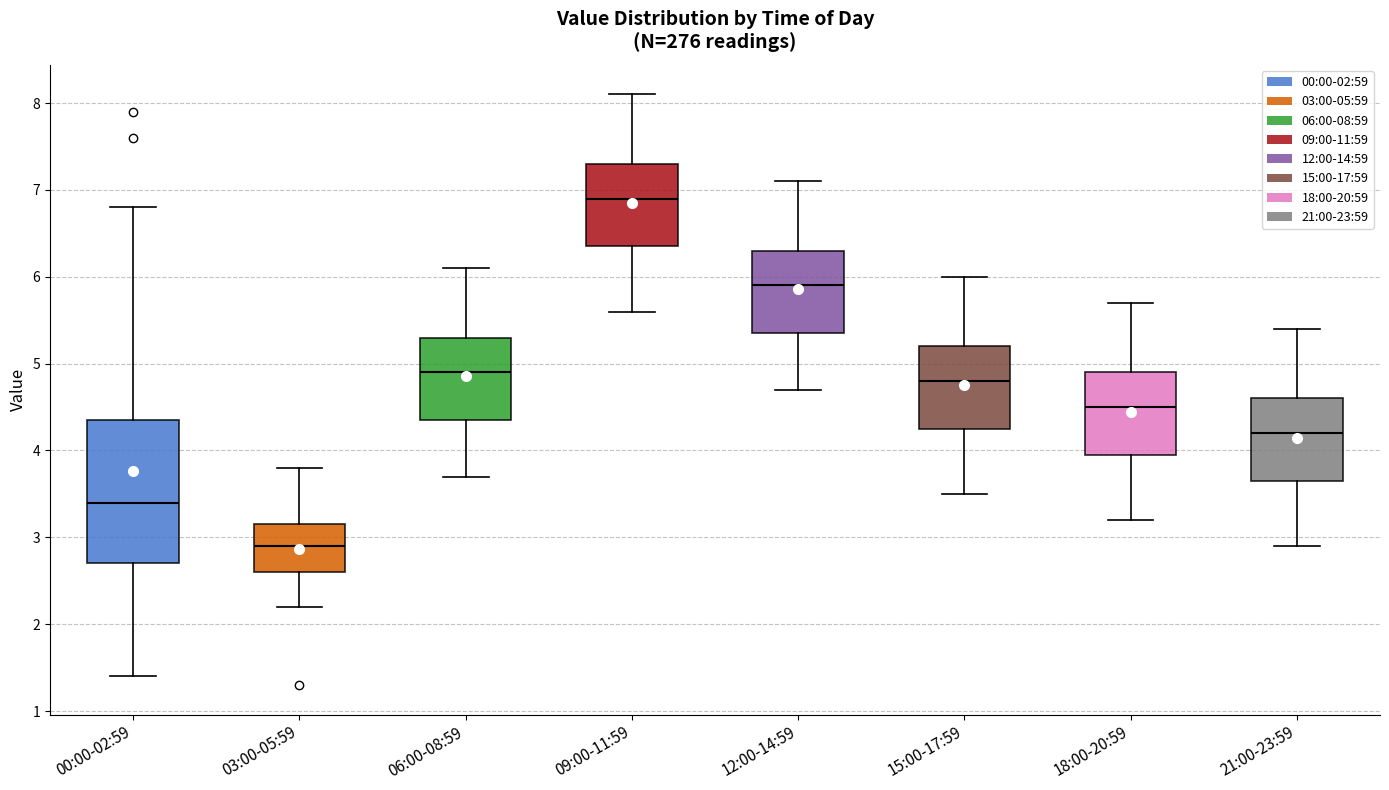

Where does the upper whisker of the box for 12:00-14:59 end on the y-axis? The values are not printed on the chart, so give them approximately, as read against the axis.

7.1